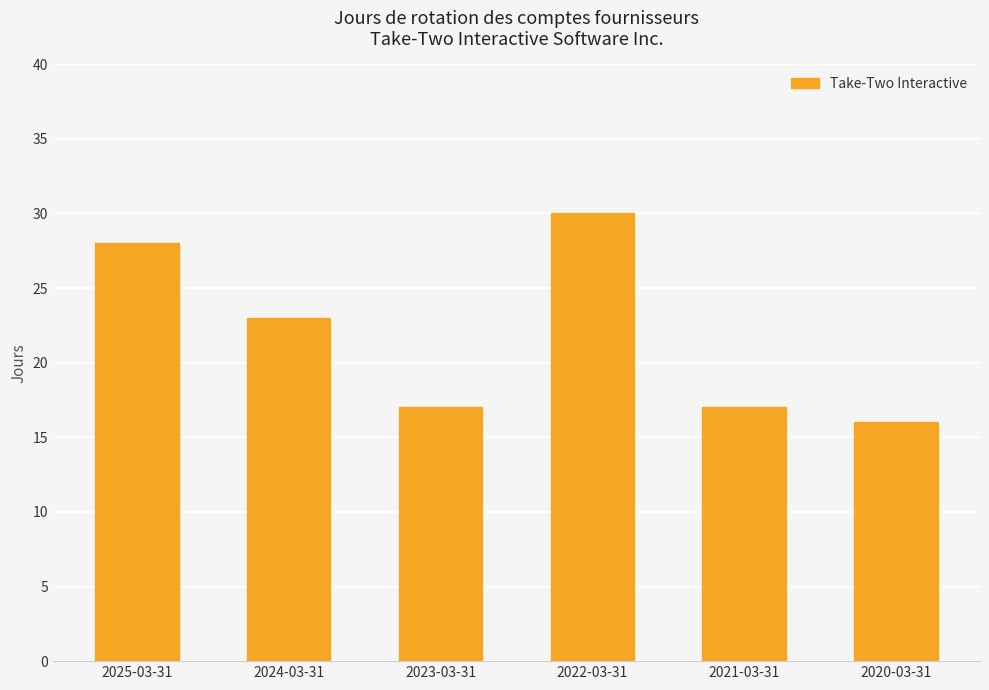

Are the bars grouped side by side (vs. stacked)?

No